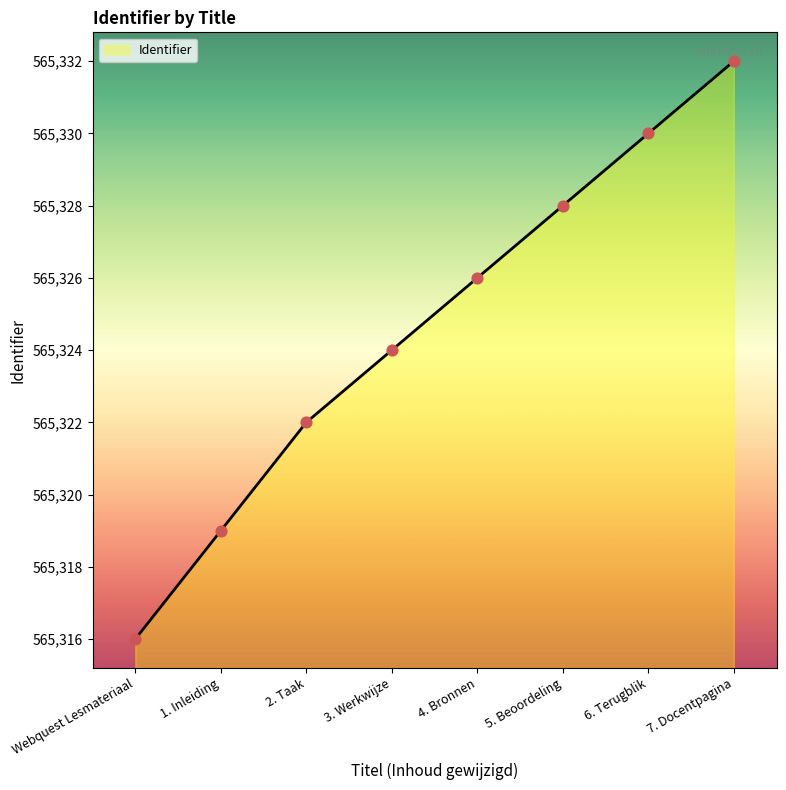

What is the ratio of the value at 6. Terugblik to the value at Webquest Lesmateriaal?

1.0